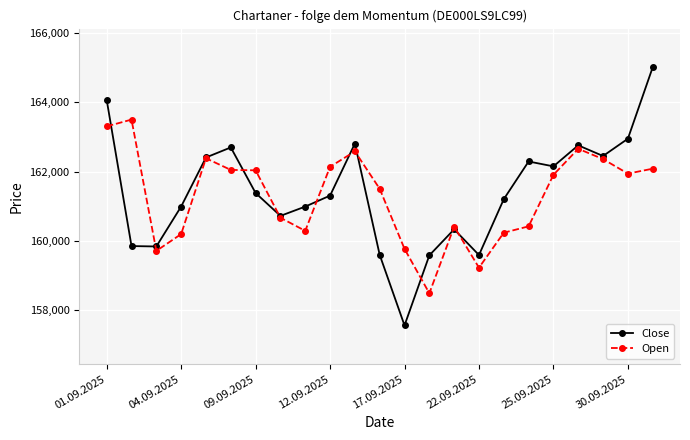

What is the value of the Open point at the 12th from the left?

161503